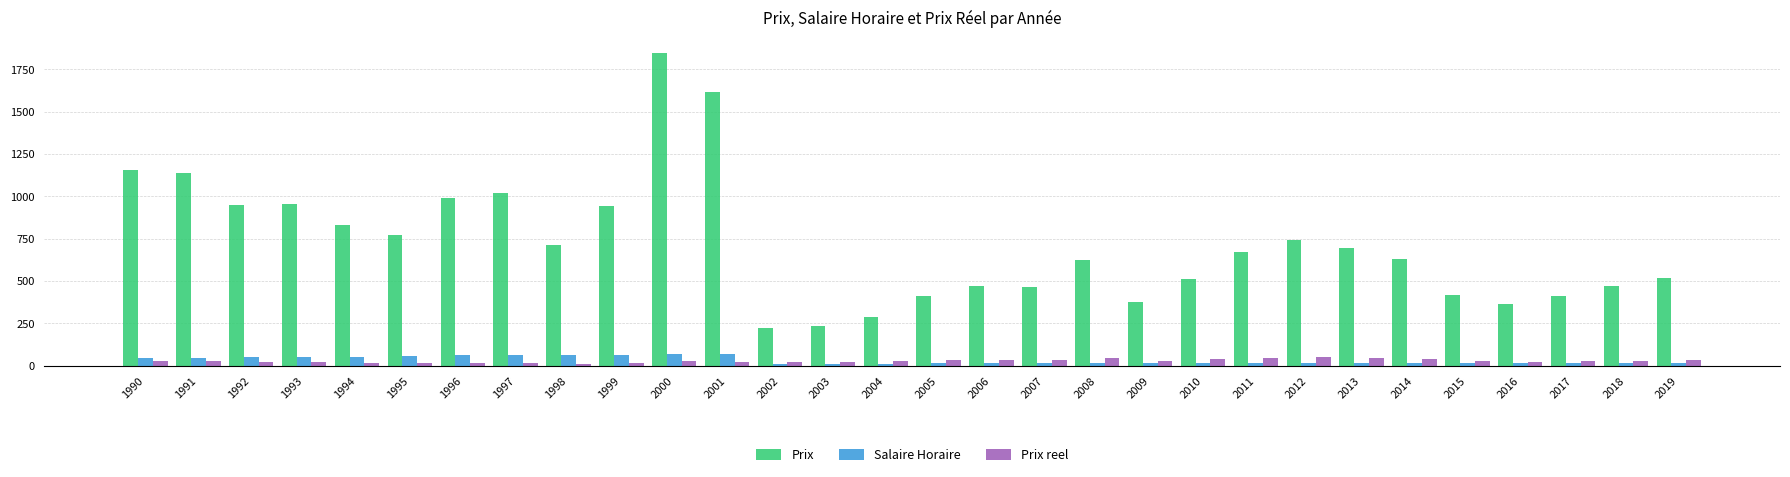

At which label does Prix reel first exceed 26?

2000